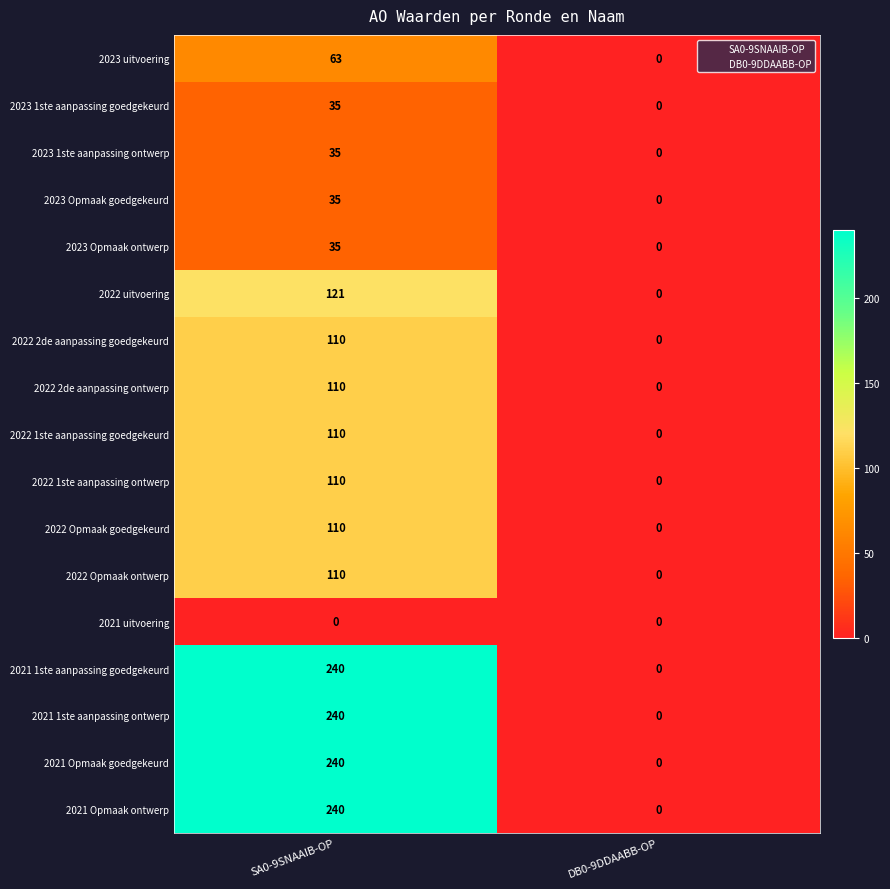

How many positive values does the 2023 Opmaak goedgekeurd series have?

1